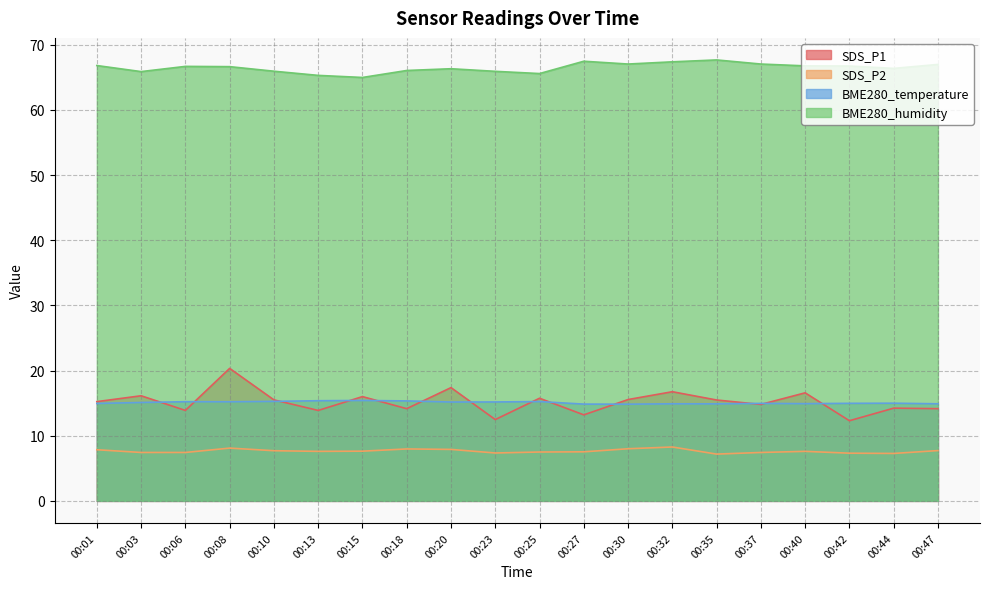

What value does the SDS_P1 series have at 00:25?

15.8